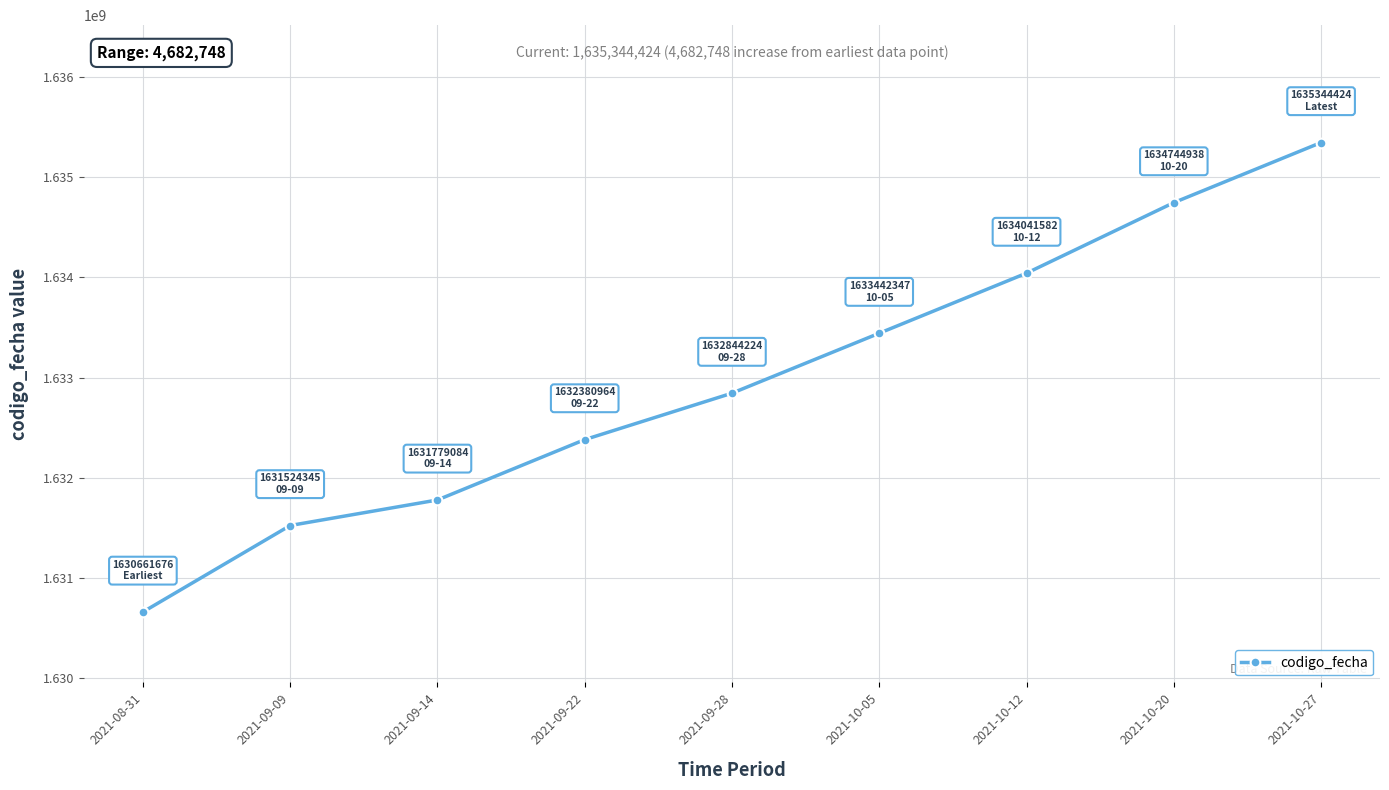

What is the difference between the maximum and minimum values?

4682748